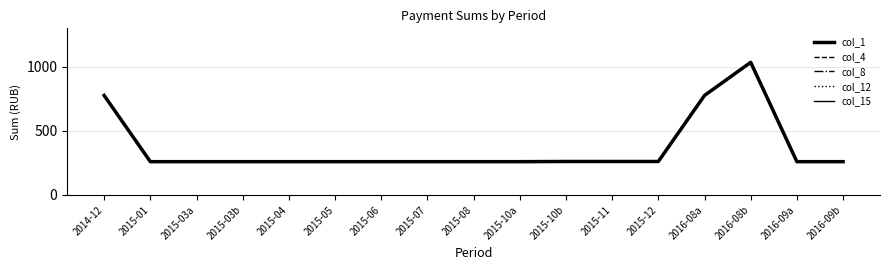

Which category has the lowest value in the col_1 series?

2015-01